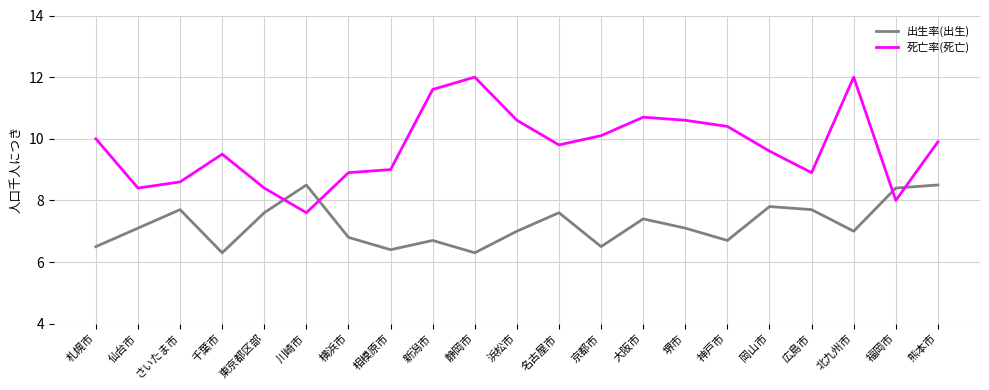

Is the value of 出生率(出生) at 仙台市 greater than the value of 死亡率(死亡) at 岡山市?

No